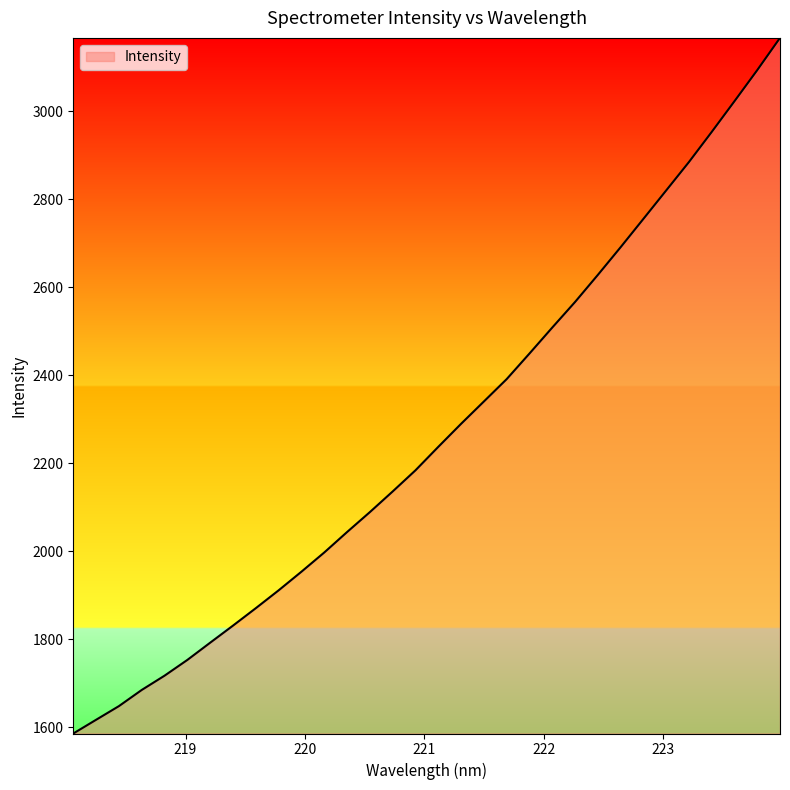

What is the difference between the maximum and minimum values?

1581.4